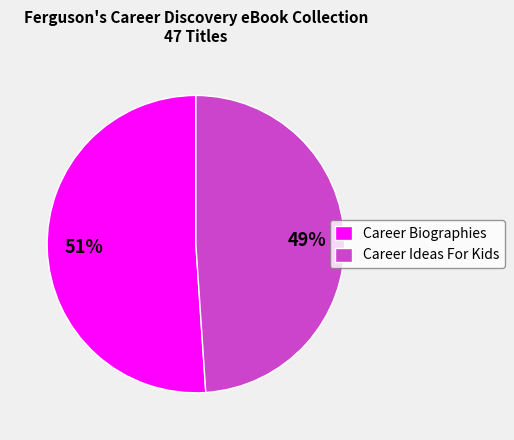

Count the number of slices in the pie.

2